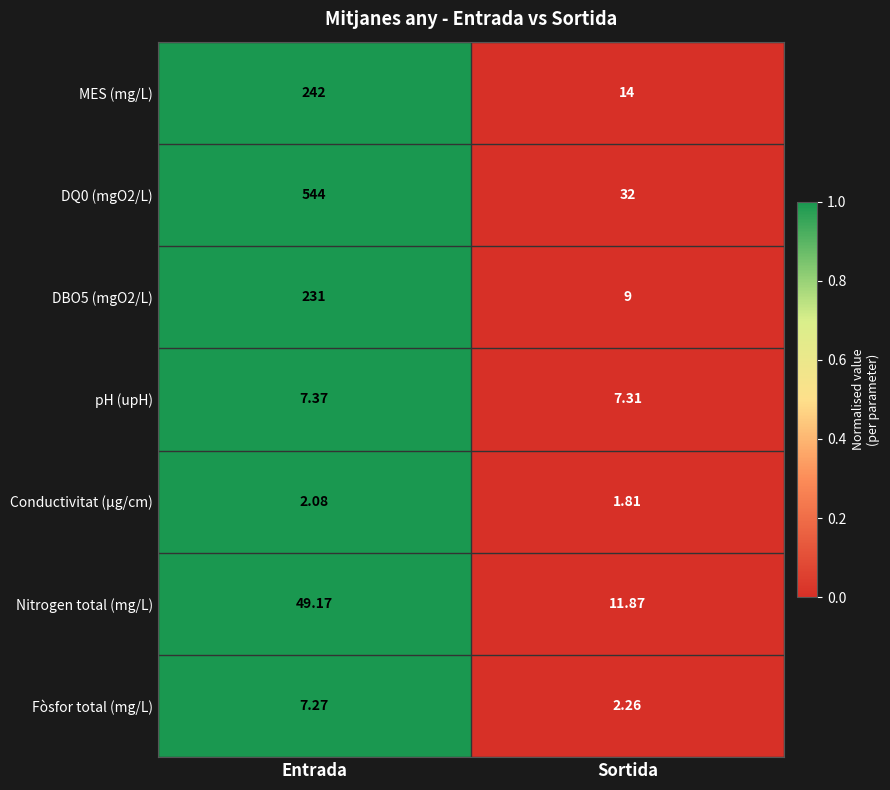

Is the value of DBO5 (mgO2/L) at Sortida greater than the value of MES (mg/L) at Sortida?

No